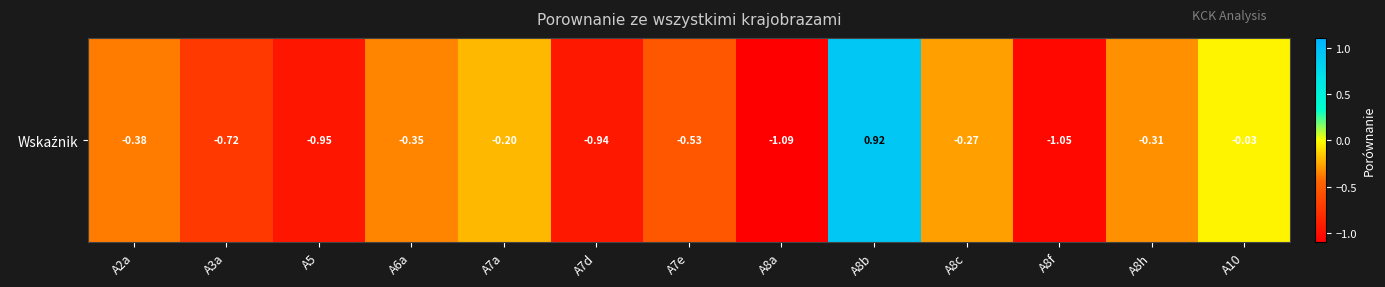

What is the difference between the second highest and minimum values?

1.1